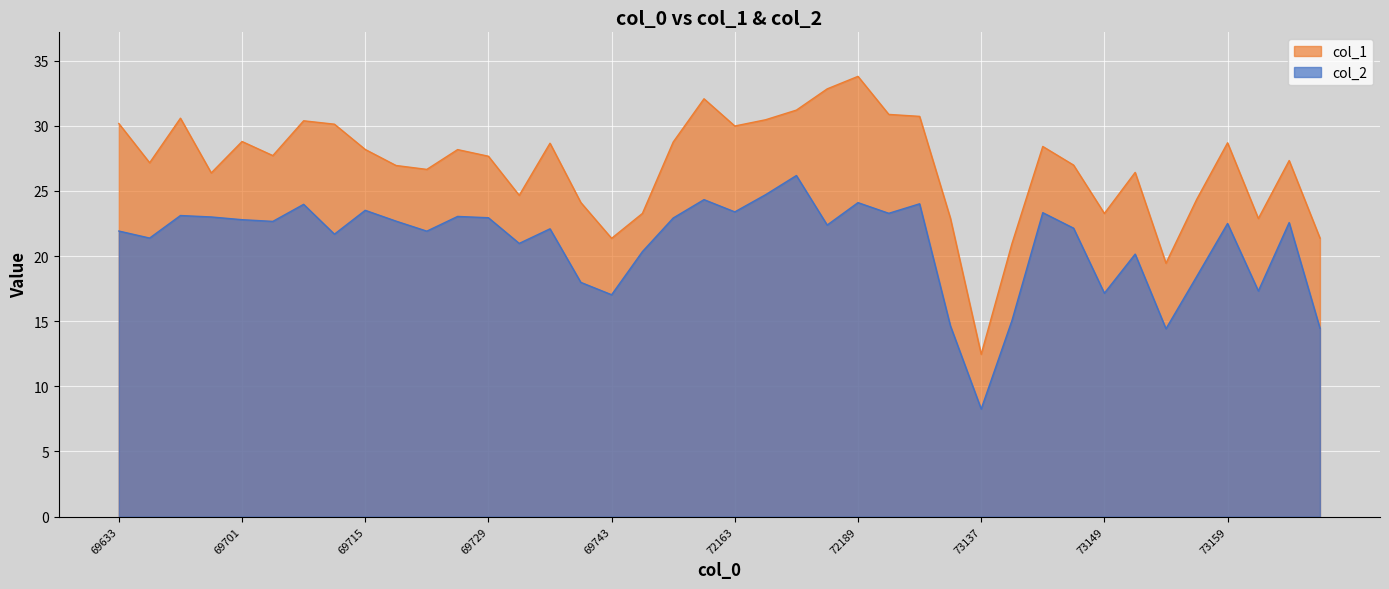

How many data points in col_1 are above 27?

23